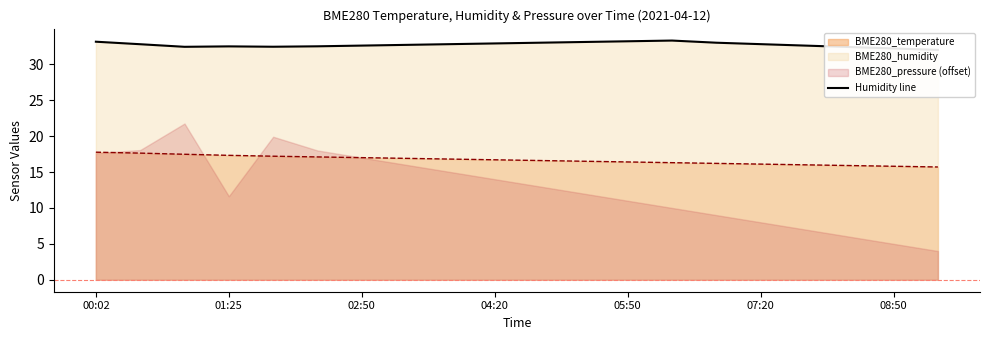

What is the lowest value of the BME280_temperature series?

15.7